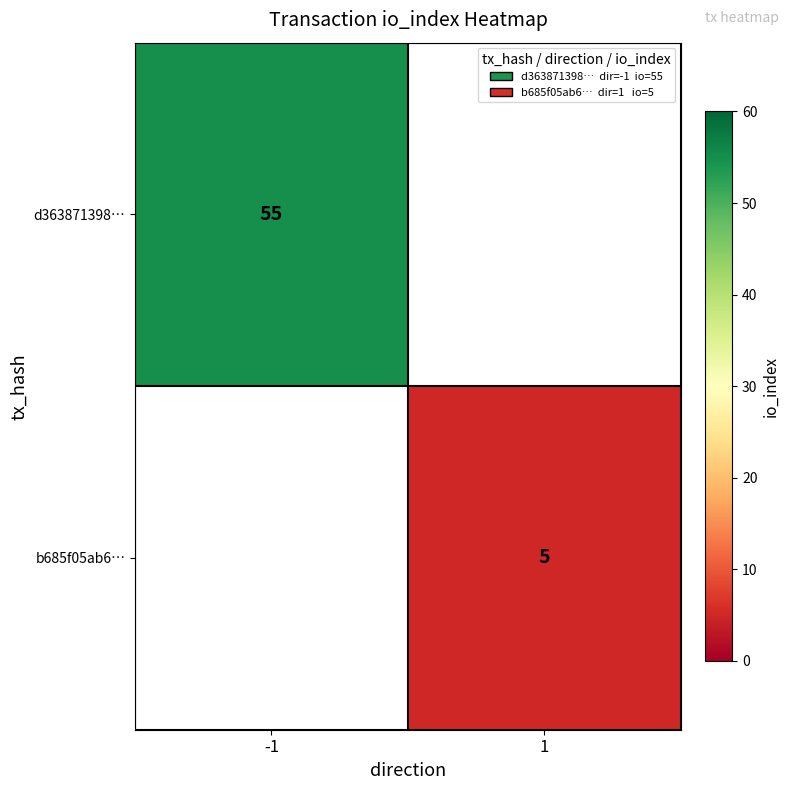

Is the value of b685f05ab6… at 1 greater than the value of d363871398… at -1?

No